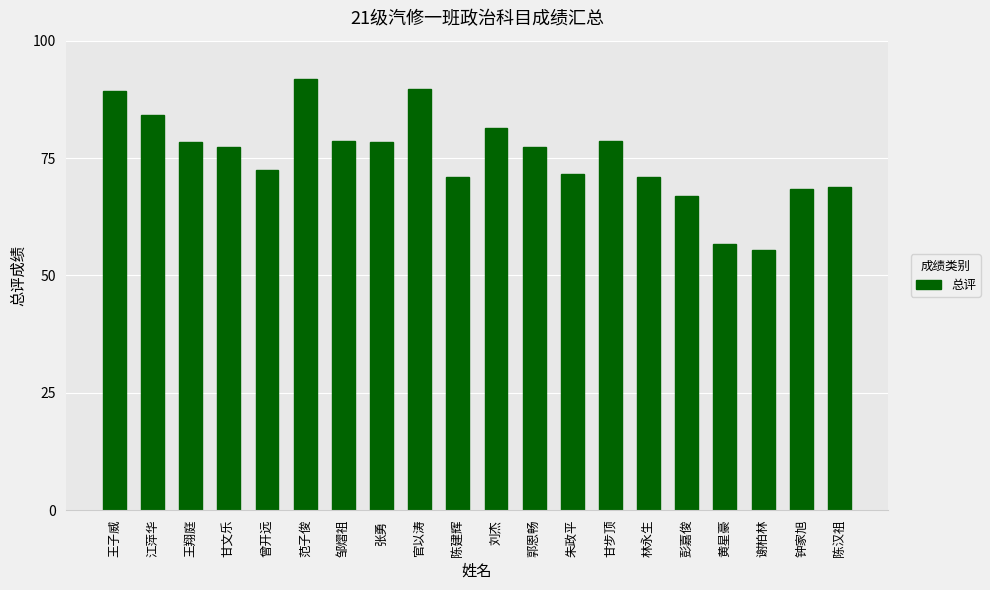

What is the smallest value displayed?

55.4